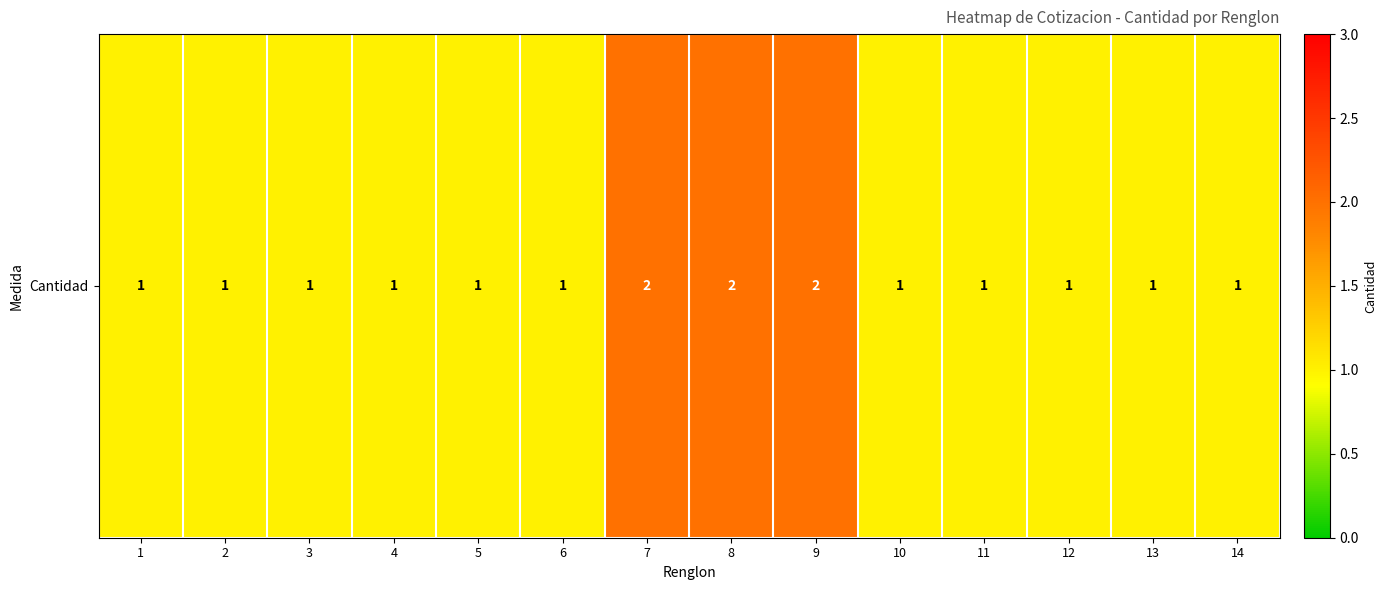

Where is the data nearest to the value 1?

1